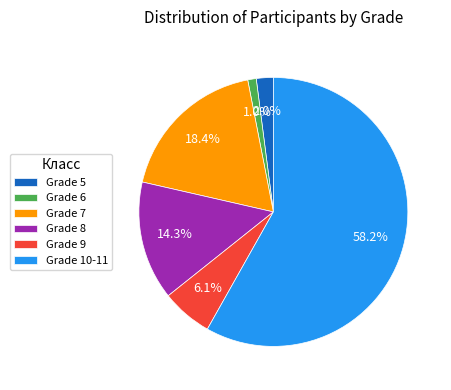

Count the number of slices in the pie.

6